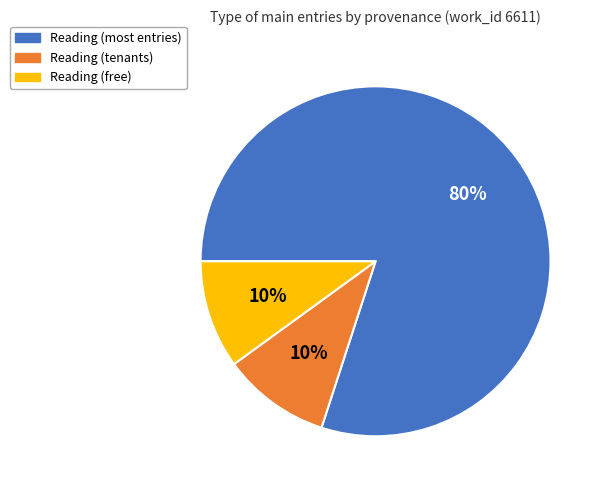

To the nearest percent, what is the difference between the largest and smallest slice percentages?

70%